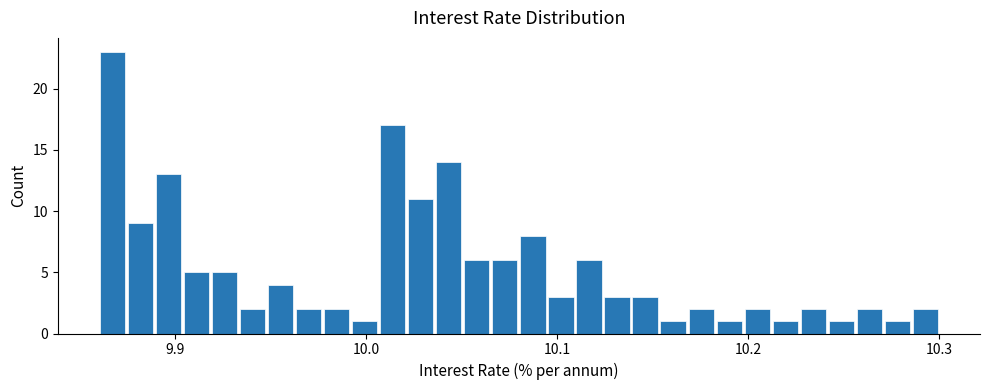

Around what value on the x-axis is the tallest bar? Give the approximate position of its centre, as read against the axis.

9.87